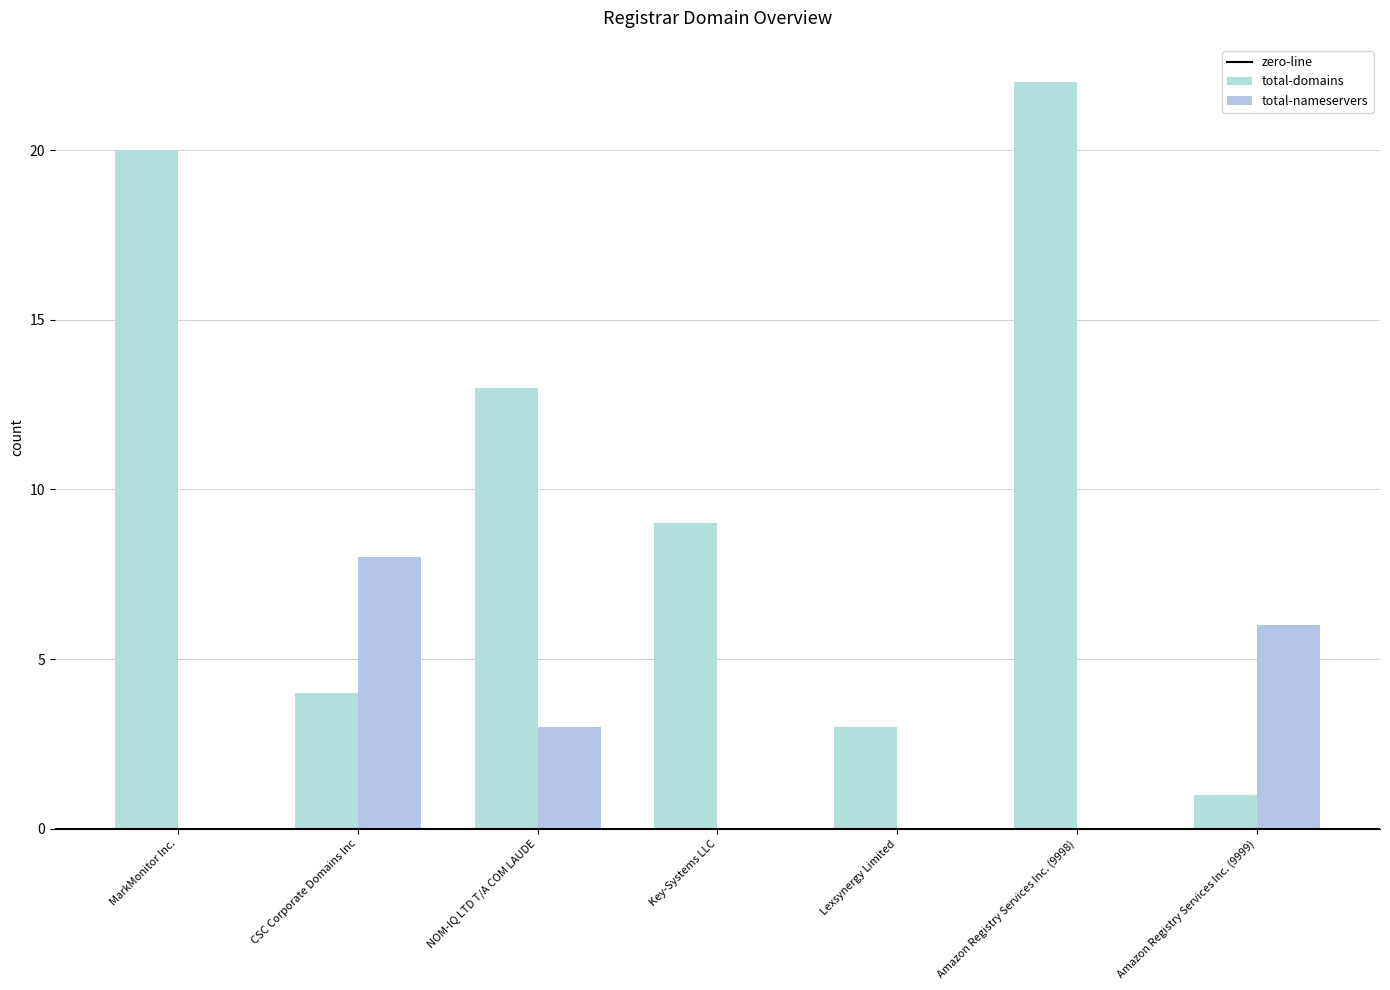

What is the label of the 6th bar from the left?

Amazon Registry Services Inc. (9998)